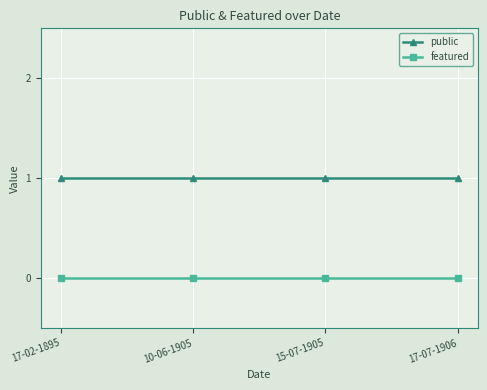

What position from the left is 10-06-1905?

2